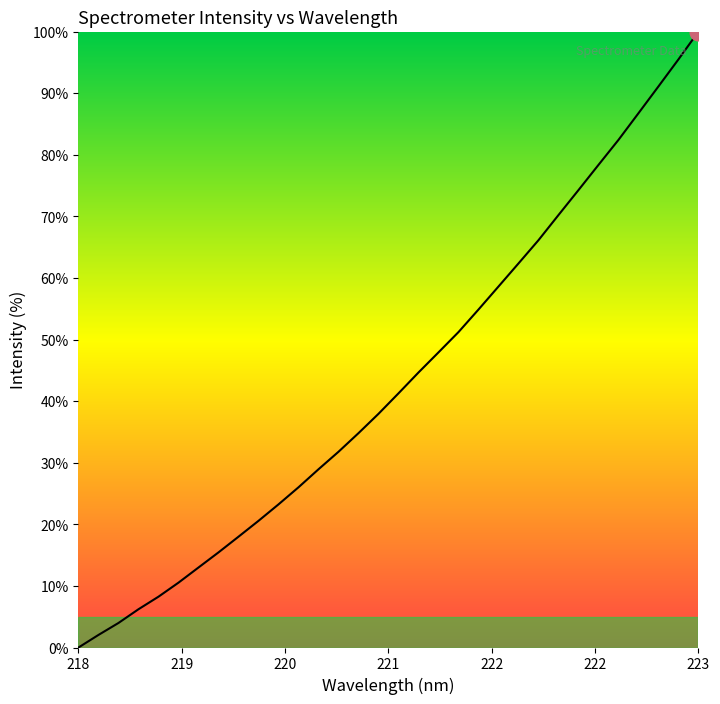

How many lines are shown in the chart?

1